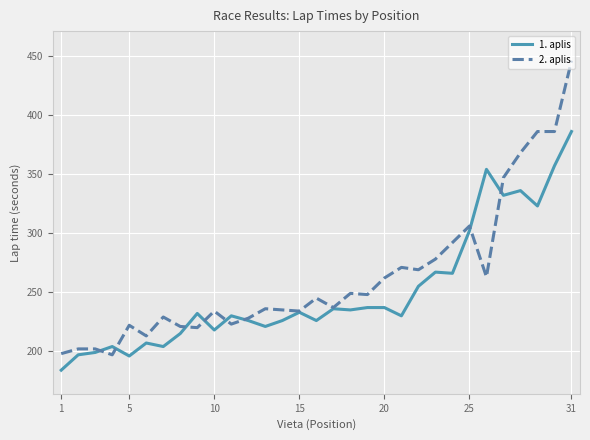

What is the sum of all 2. aplis values?

8147